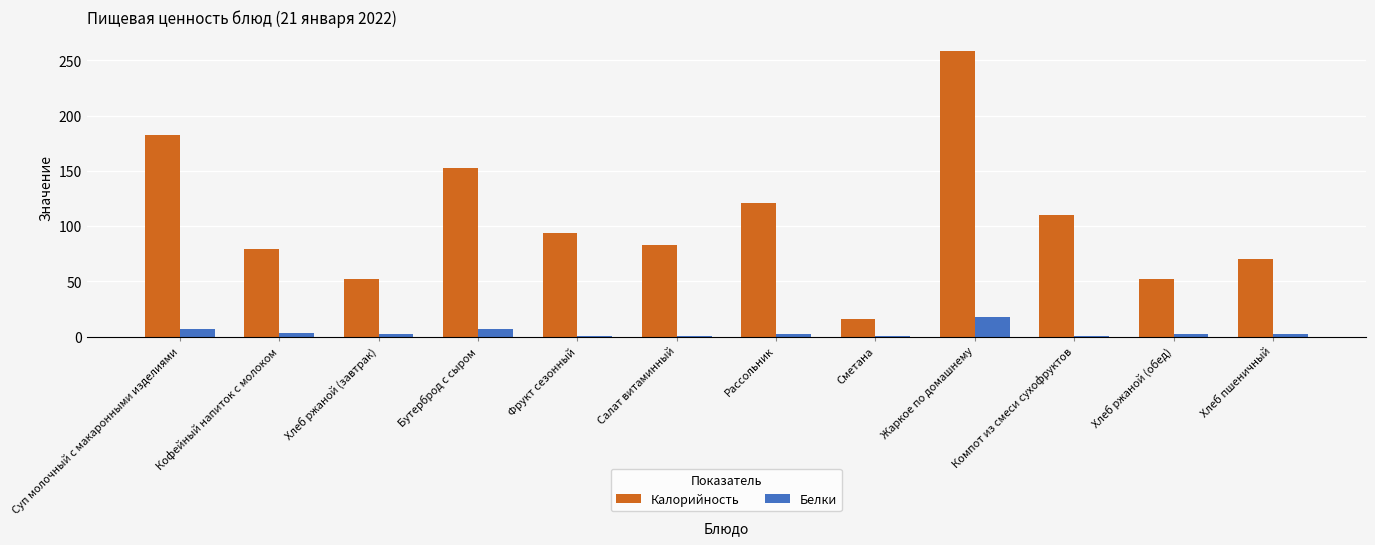

What is the sum of all Белки values?

45.3